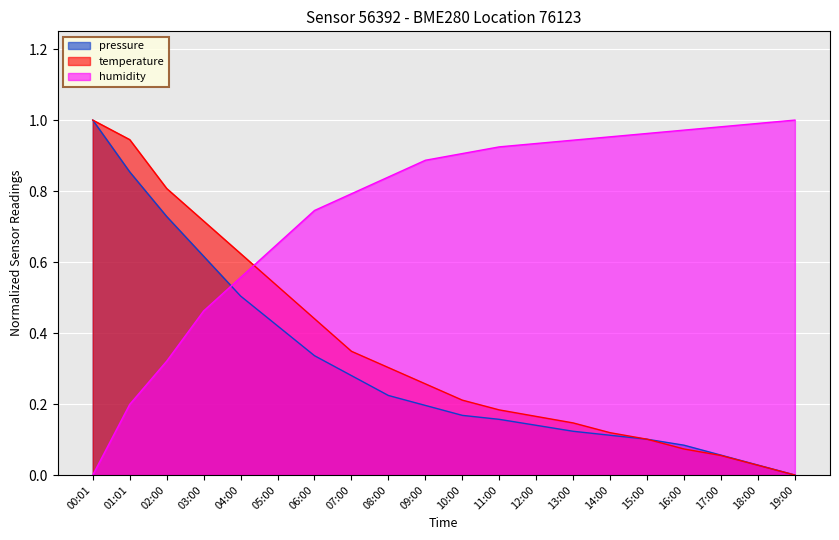

Between which two adjacent categories do pressure and humidity first intersect?

03:00 and 04:00